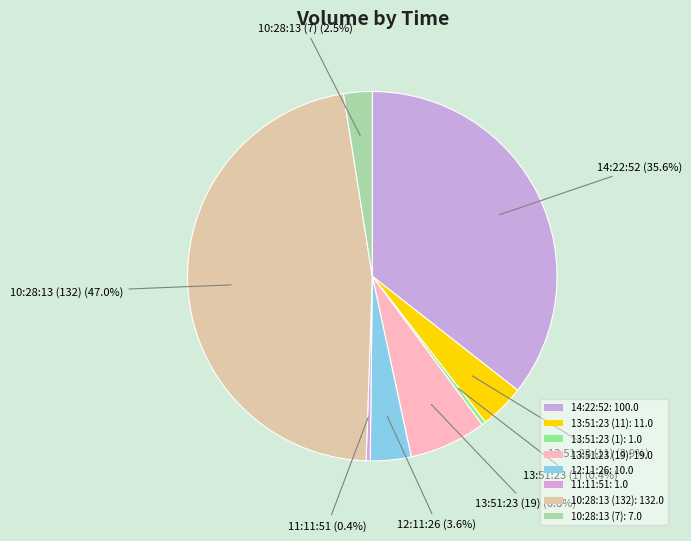

How much of the chart is everything except 13:51:23 (11)?

96.1%